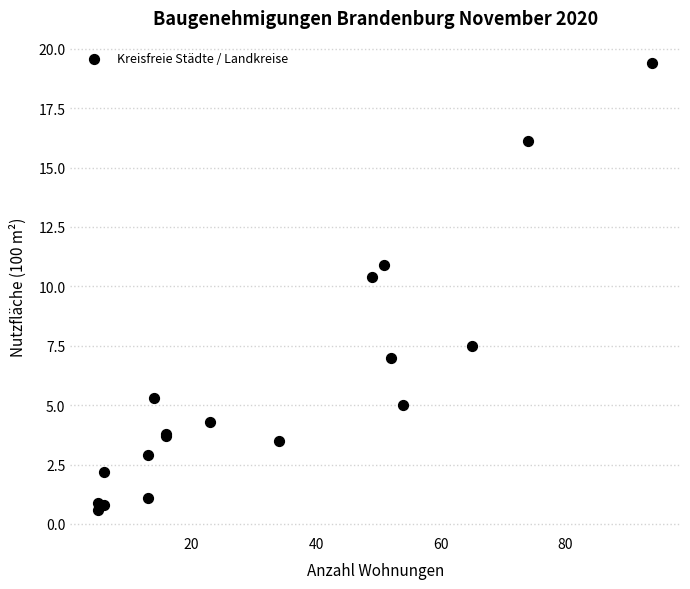

What Y value in the scatter plot is closest to 10?

10.4